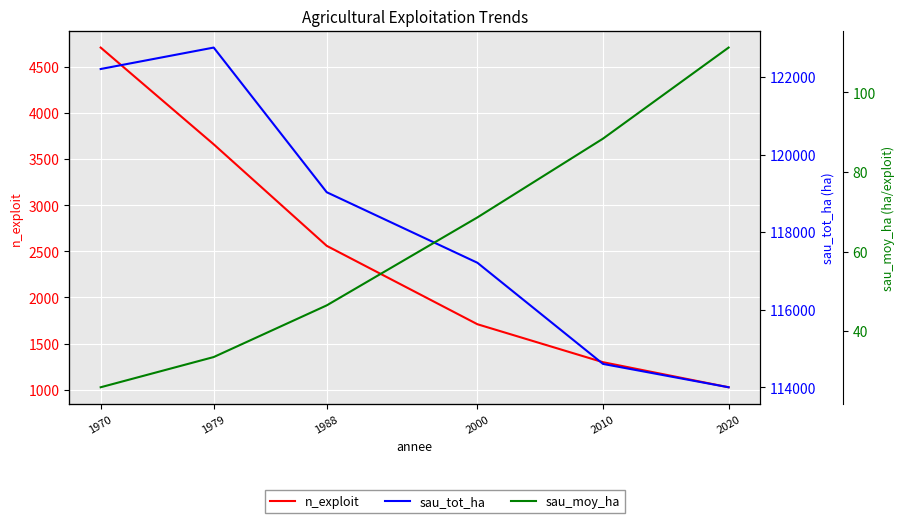

True or false: sau_tot_ha and sau_moy_ha cross at least once.

False